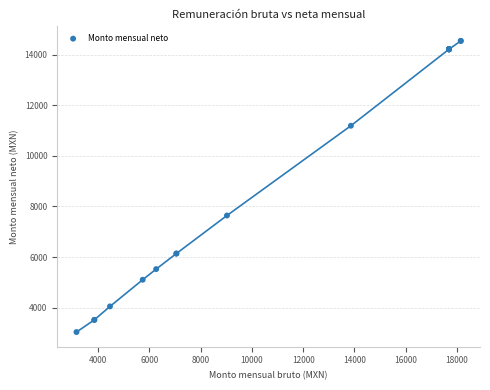

What Y value in the scatter plot is closest to 8788?

7642.0